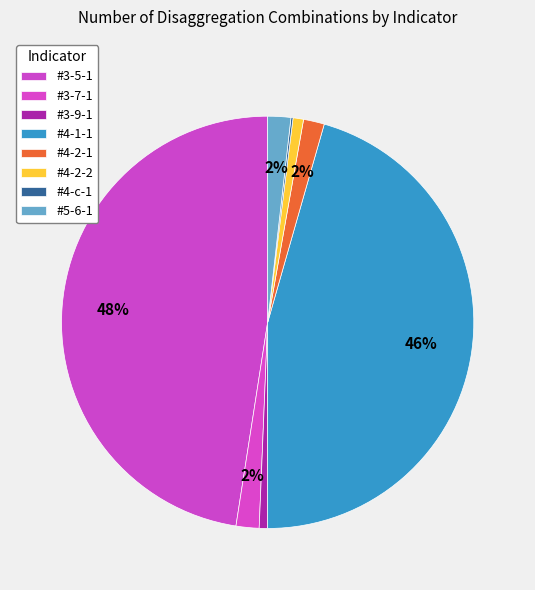

What is the change in value from #4-2-1 to #4-2-2?

-5